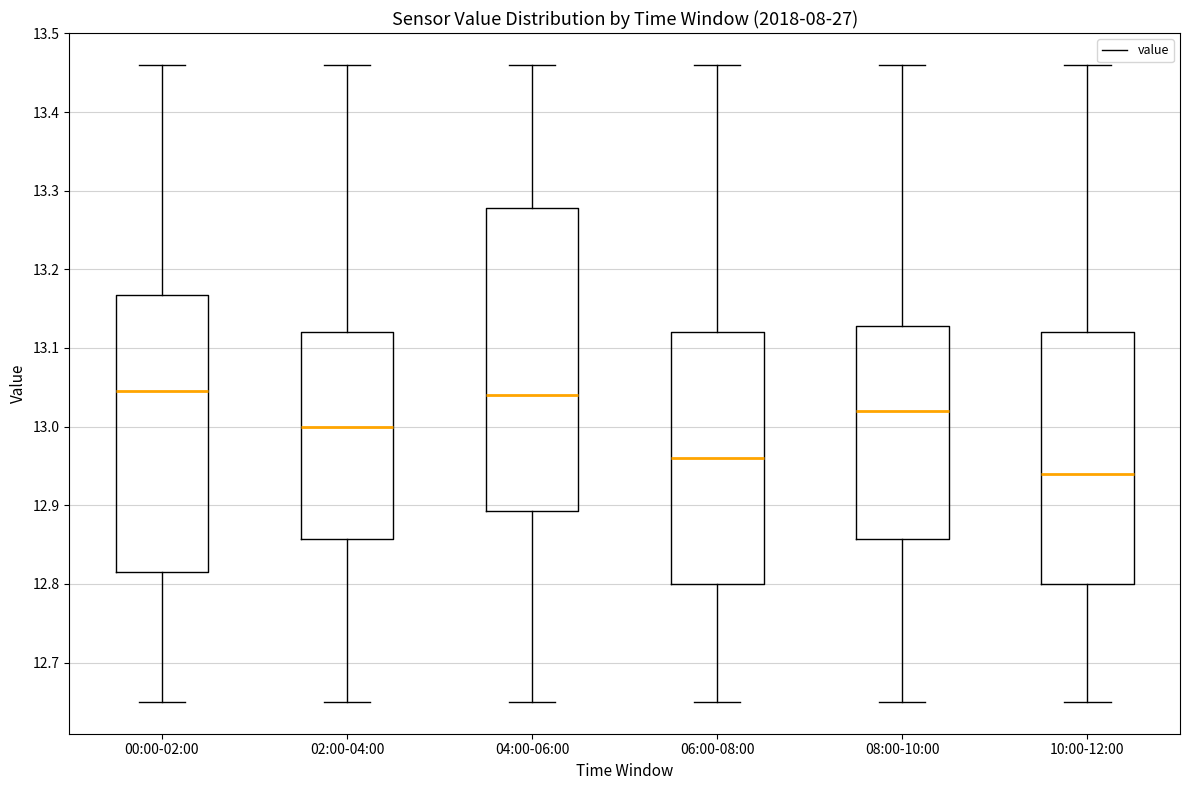

Which box's median line is the lowest?

10:00-12:00